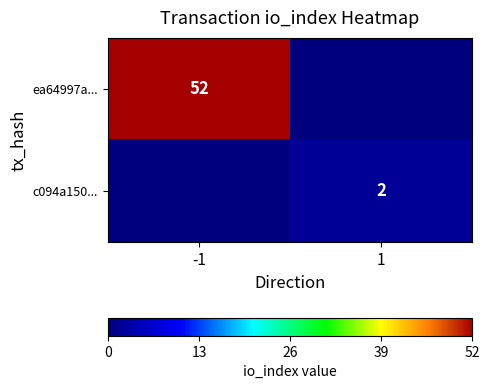

Is it true that ea64997a... equals 52 at -1?

True